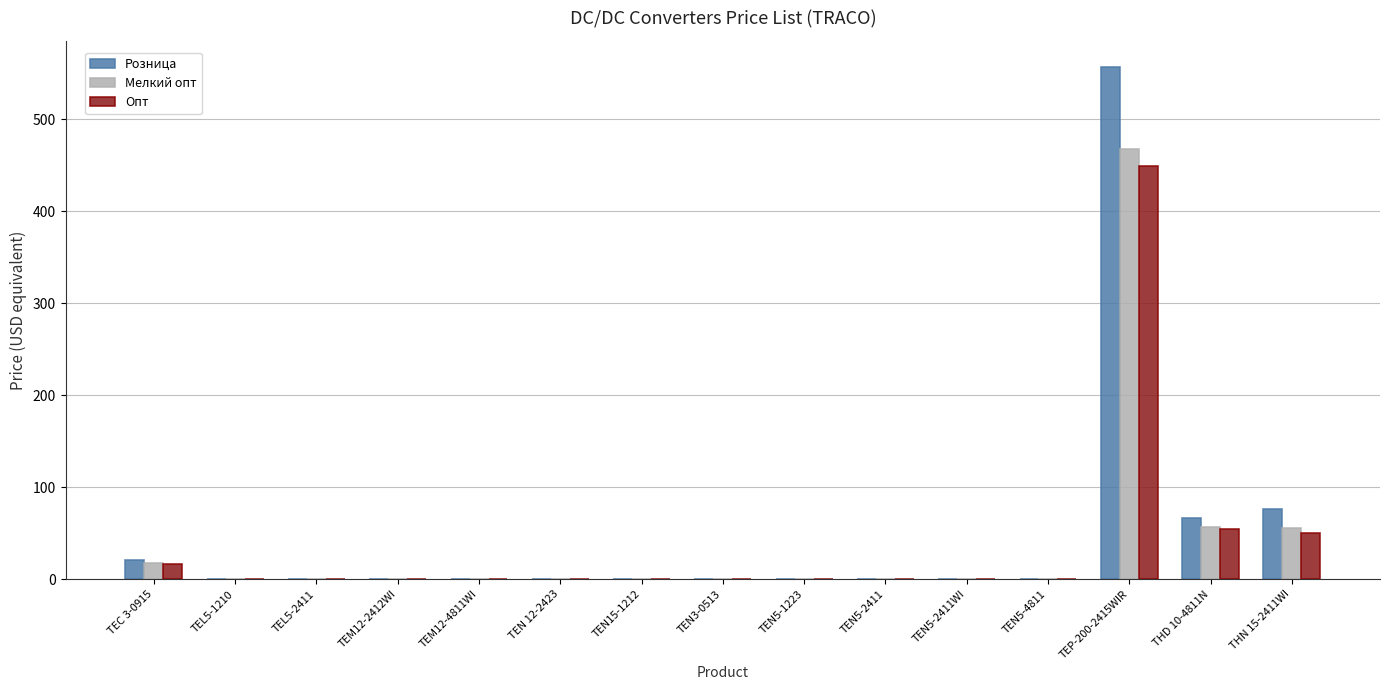

Which series has the widest spread of values?

Розница